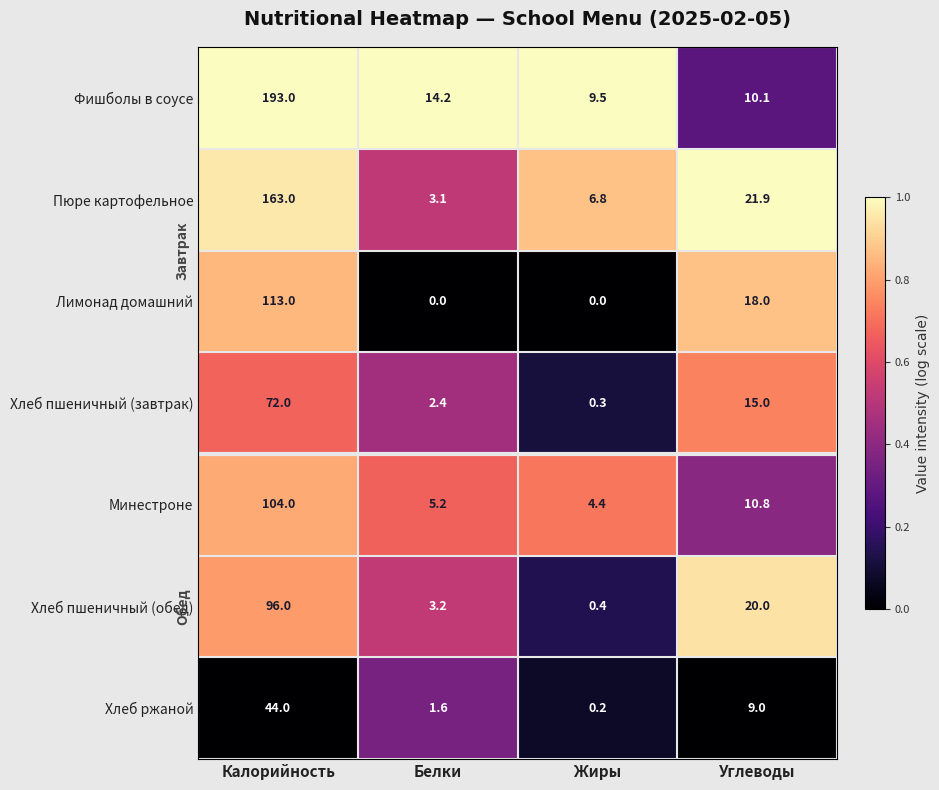

At how many categories does at least one series exceed 0?

4